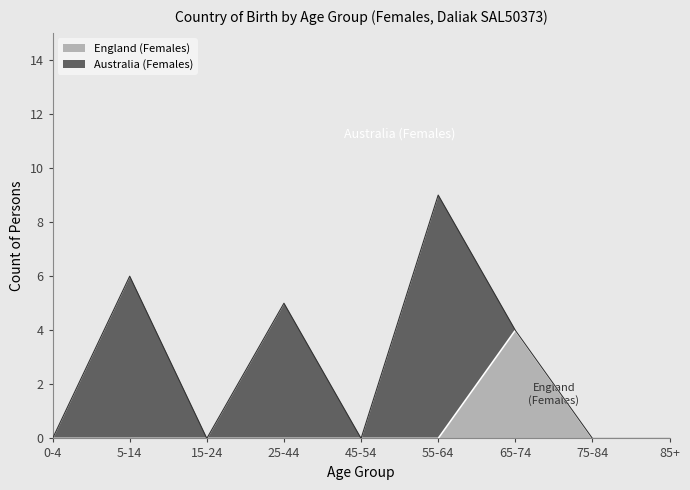

What is the difference between the maximum and second lowest values?

4